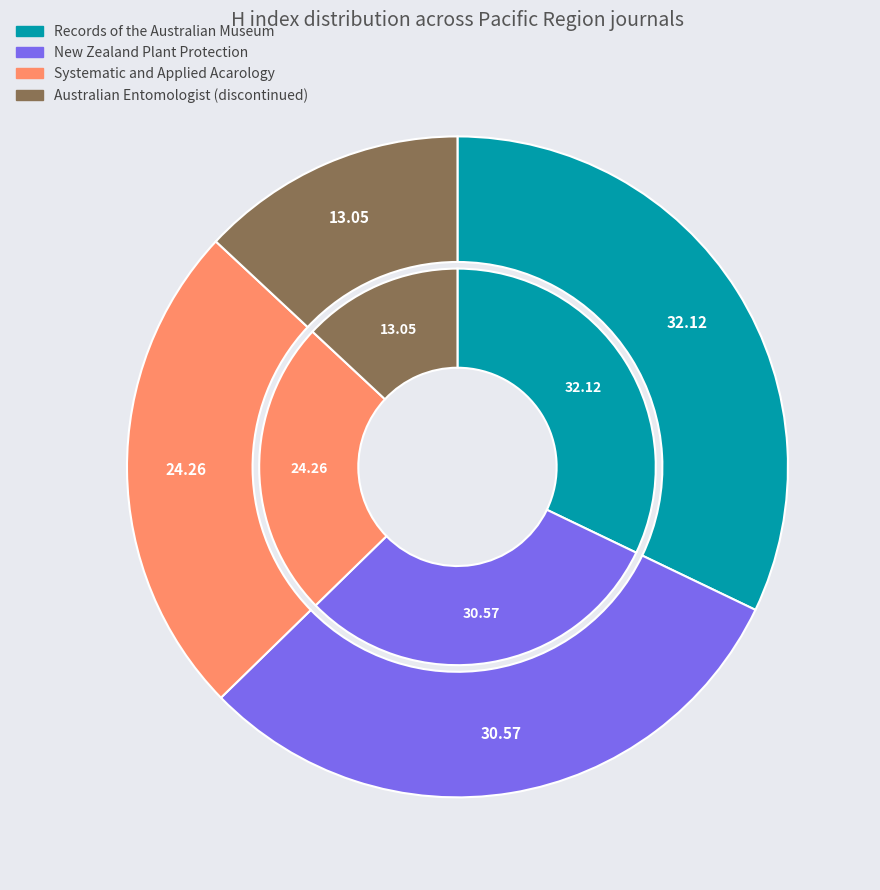

To the nearest percent, what portion does Australian Entomologist (discontinued) represent?

13%